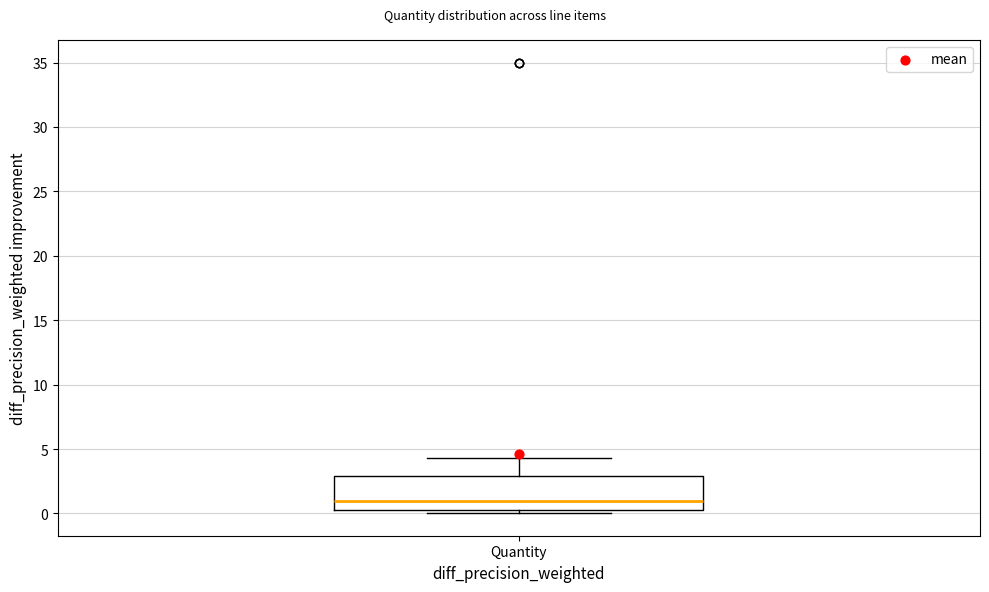

Where does the upper whisker of the box for Quantity end on the y-axis? The values are not printed on the chart, so give them approximately, as read against the axis.

4.5